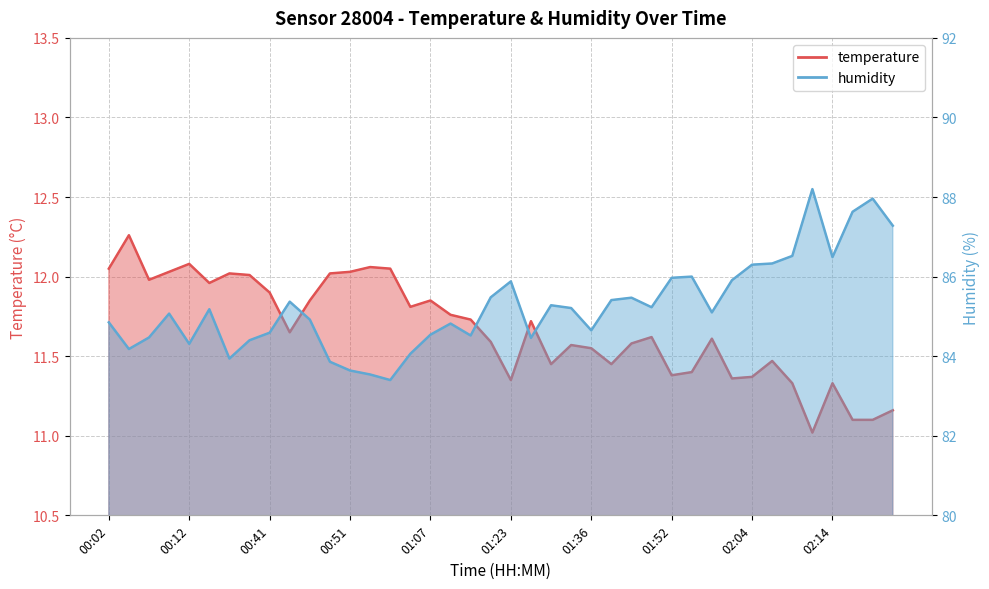

What is the sum of all humidity values?

3410.4